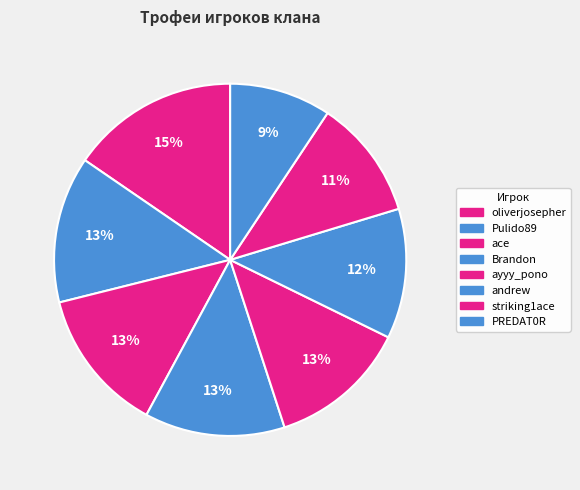

To the nearest percent, what percentage of the pie is Brandon?

13%